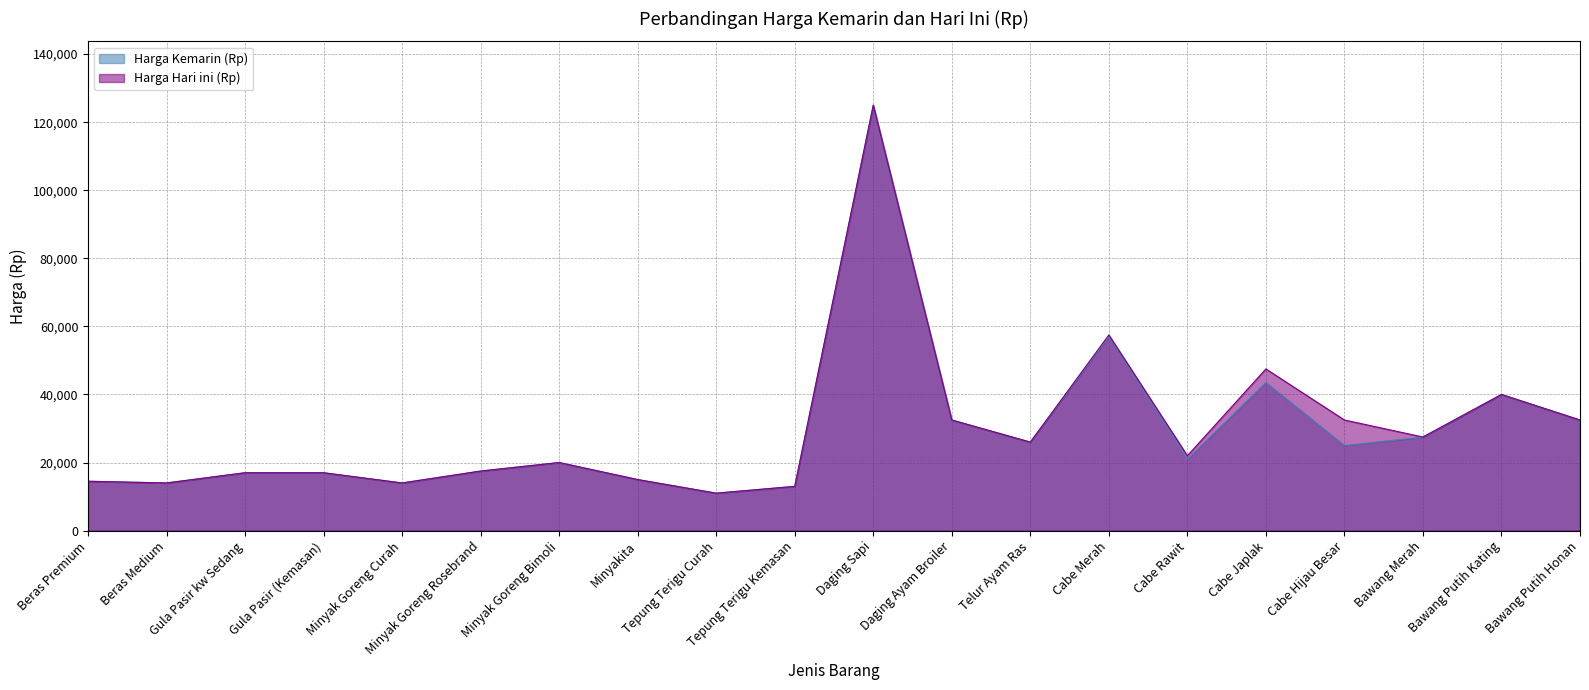

What is the value of the Harga Hari ini (Rp) point at the 9th from the left?

11000